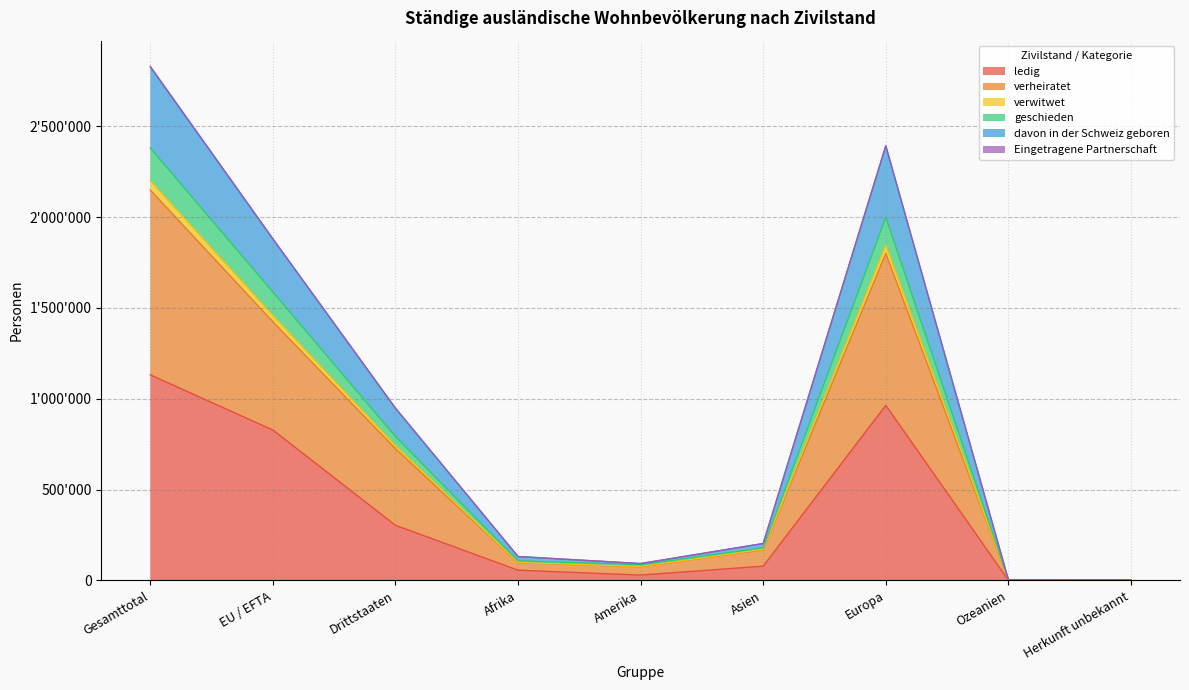

Does the chart have visible grid lines?

Yes